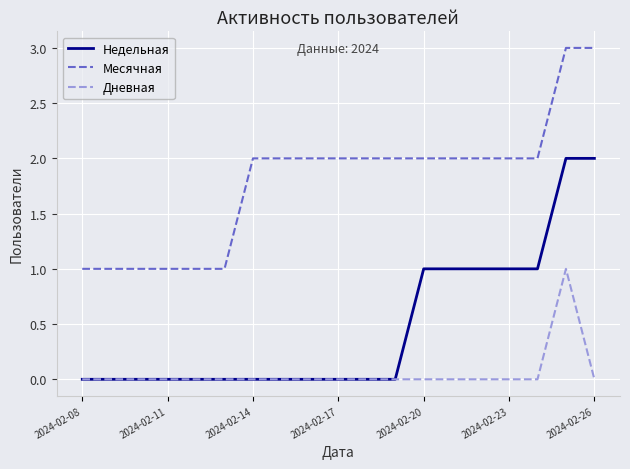

List the series in order of their peak value, highest first.

Месячная, Недельная, Дневная